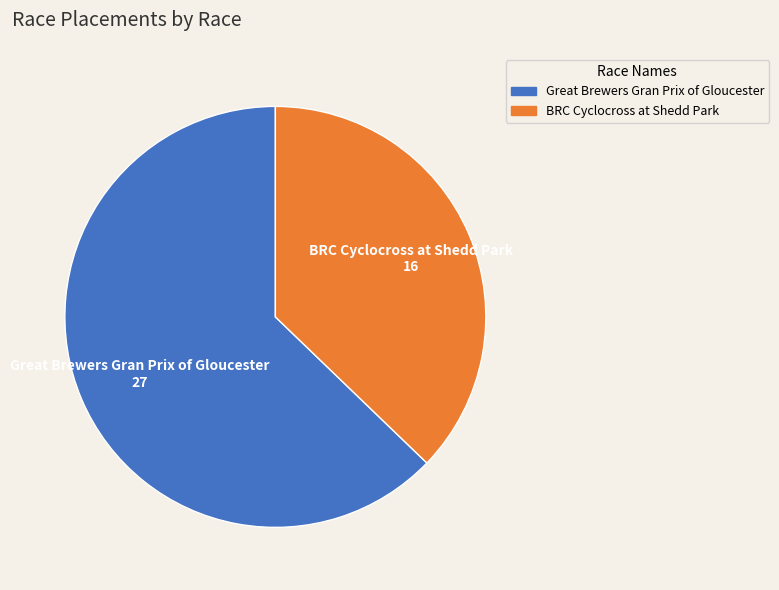

Rank the categories by value from lowest to highest.

BRC Cyclocross at Shedd Park, Great Brewers Gran Prix of Gloucester